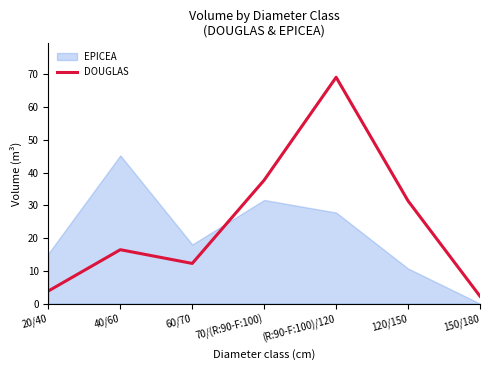

At which label is DOUGLAS closest to 35?

70/(R:90-F:100)